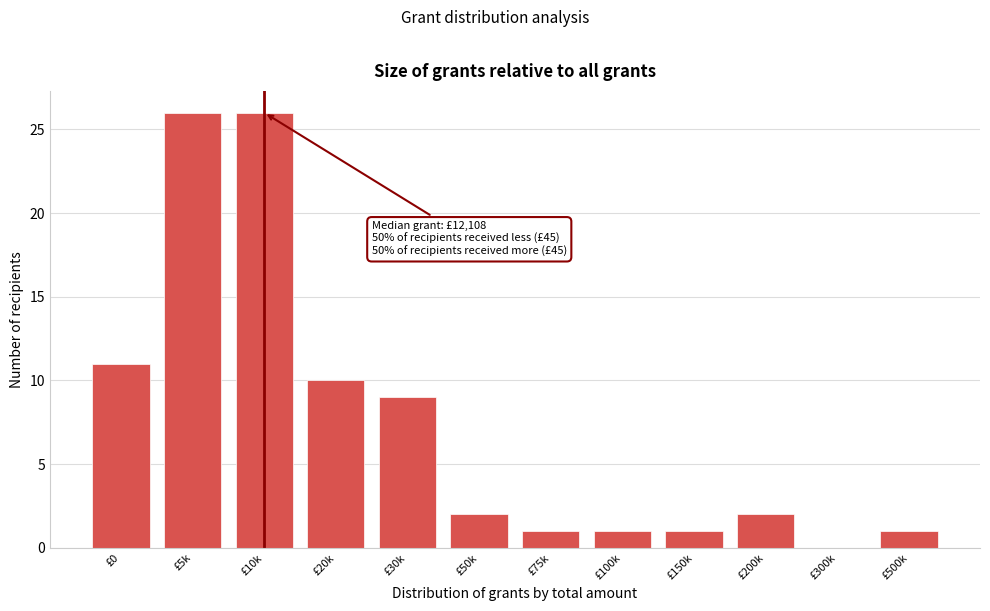

Reading right to left, list all the values displayed in this chart.

£500k=1	£300k=0	£200k=2	£150k=1	£100k=1	£75k=1	£50k=2	£30k=9	£20k=10	£10k=26	£5k=26	£0=11